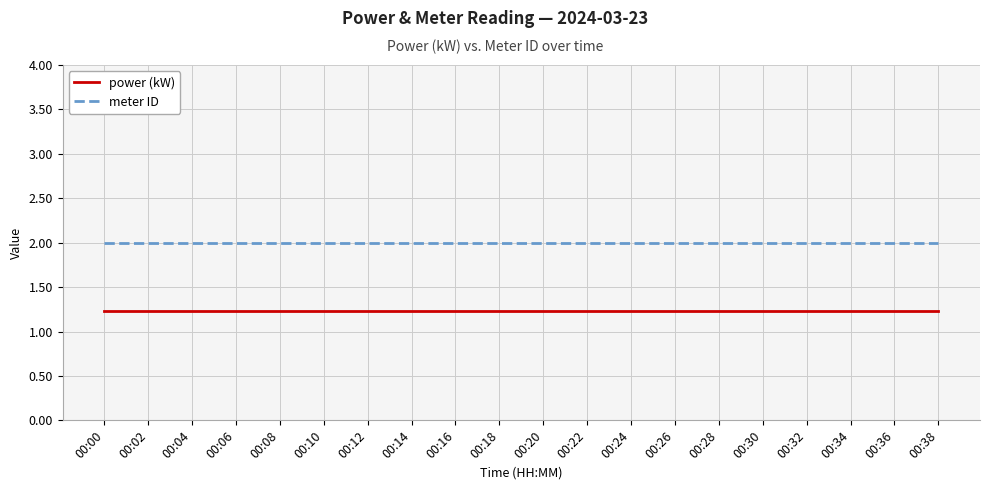

What is the maximum value shown in the chart?

2.0